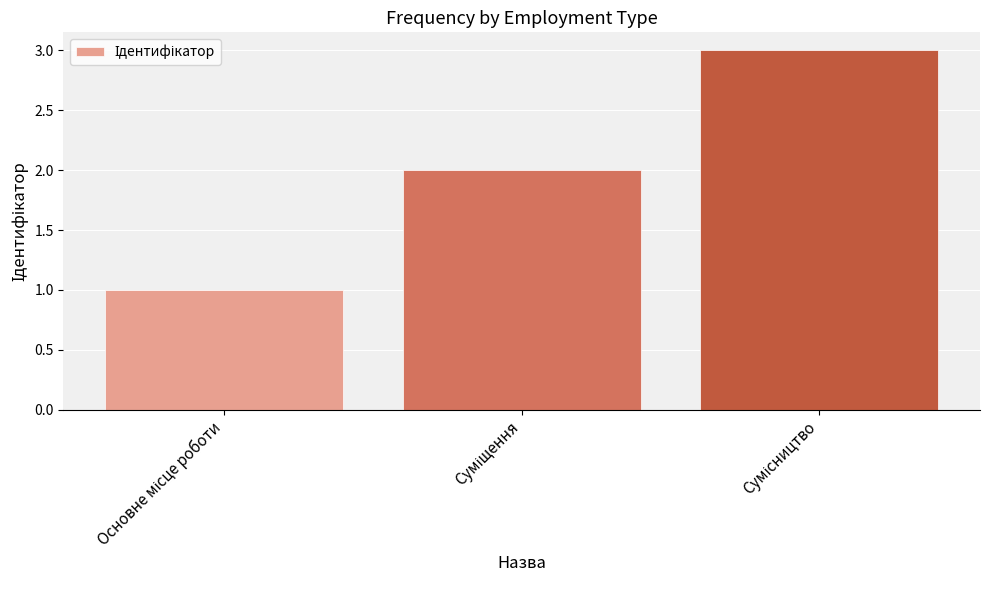

What is the greatest value displayed?

3